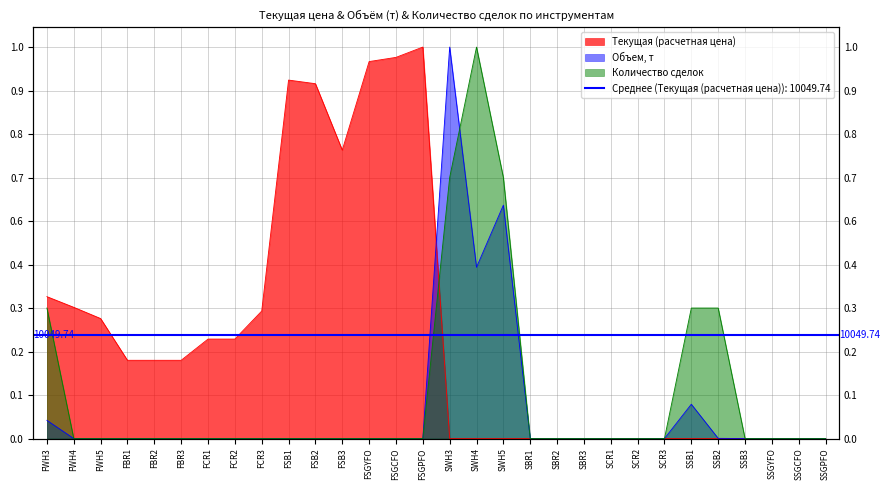

What is the label of the 17th point from the left?

SWH4